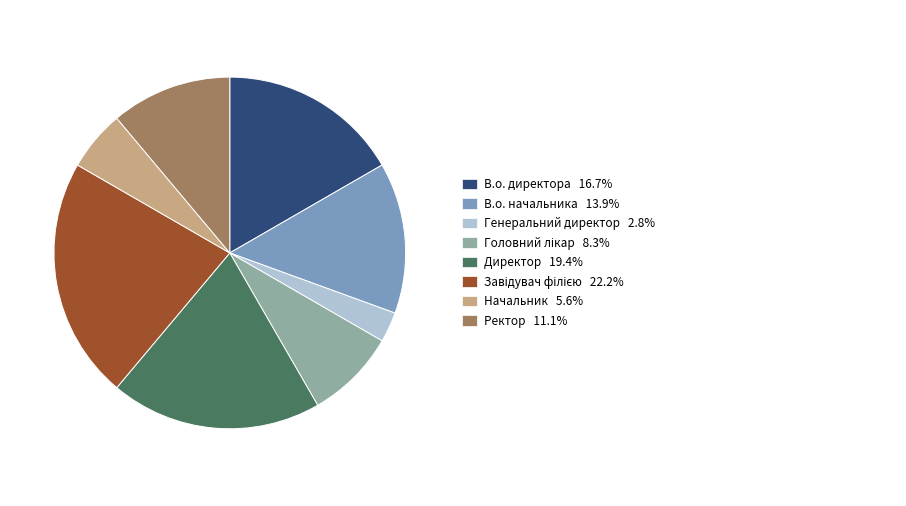

Does any single category account for the majority?

No